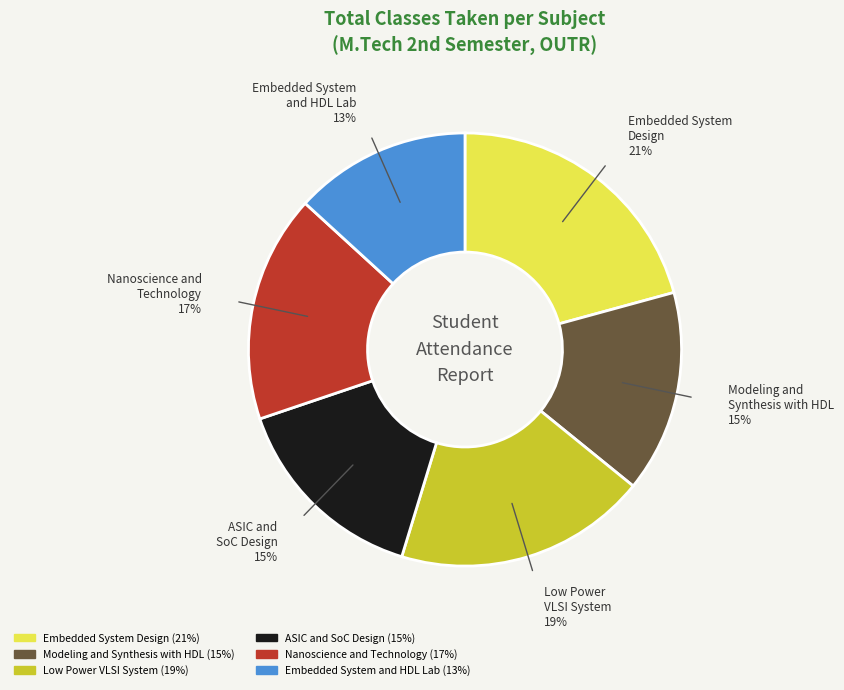

To the nearest percent, what is the combined percentage of Low Power VLSI System and Nanoscience and Technology?

36%